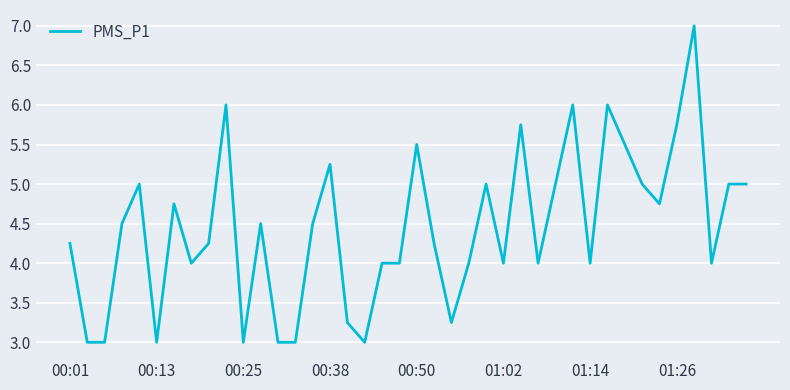

What is the difference between the maximum and minimum values?

4.0